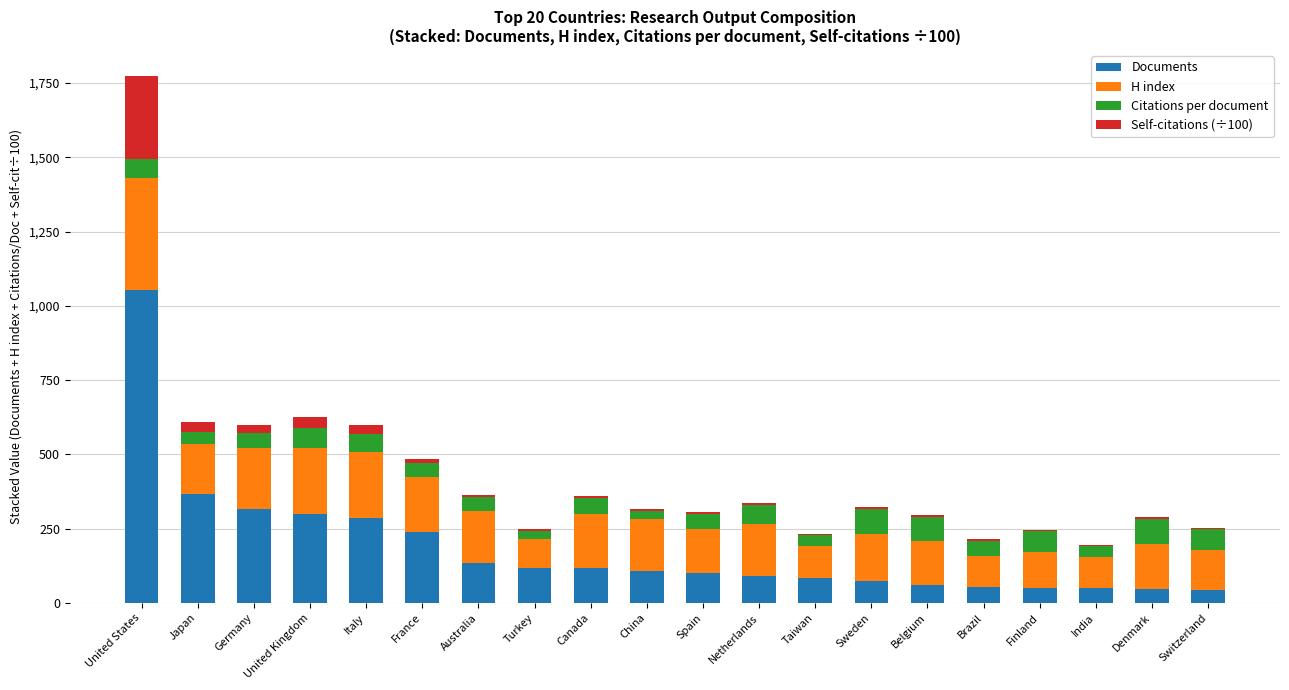

What are all the series names shown in the legend?

Documents, H index, Citations per document, Self-citations (÷100)